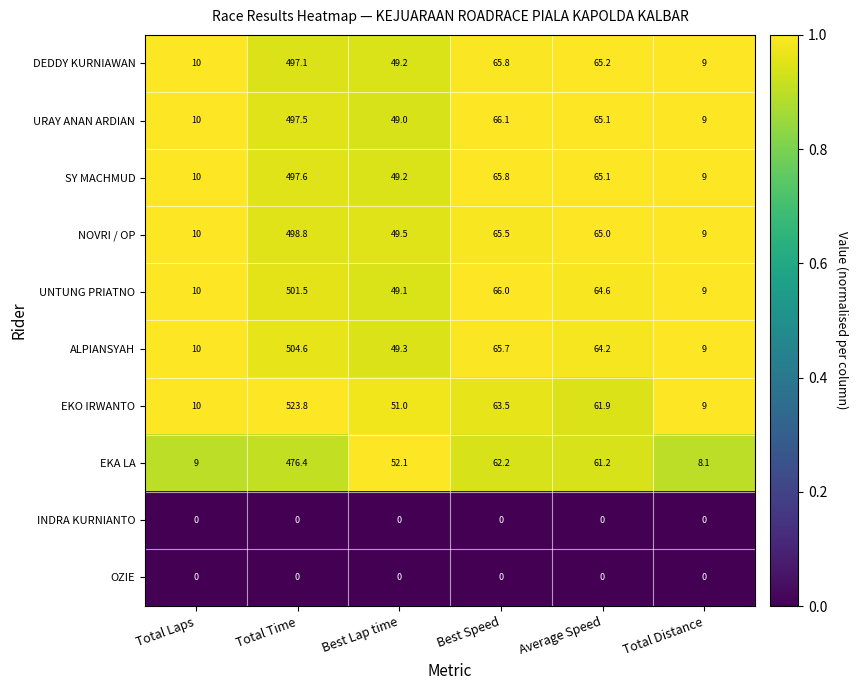

Is the value of SY MACHMUD at Total Time greater than the value of INDRA KURNIANTO at Total Laps?

Yes